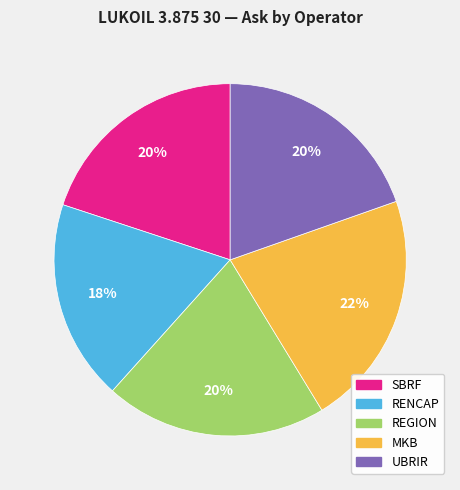

To the nearest percent, what is the combined percentage of MKB and RENCAP?

40%